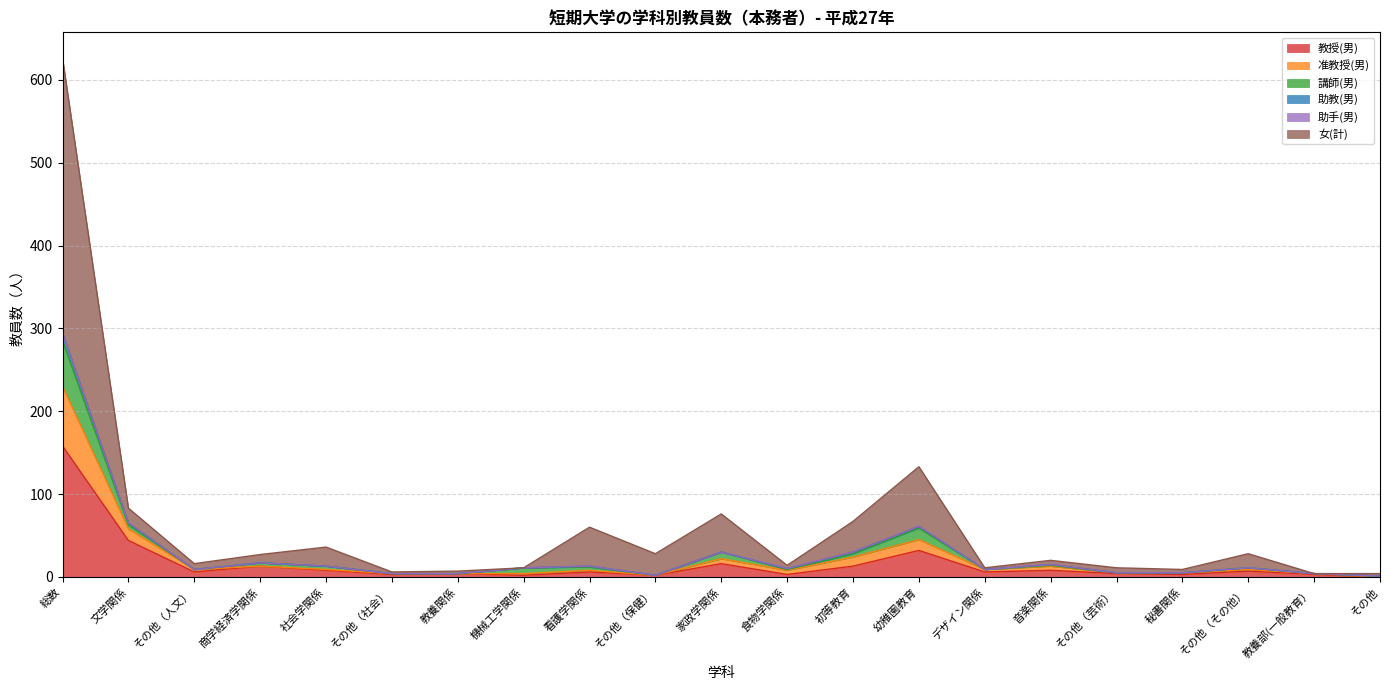

What is the highest value of the 教授(男) series?

158